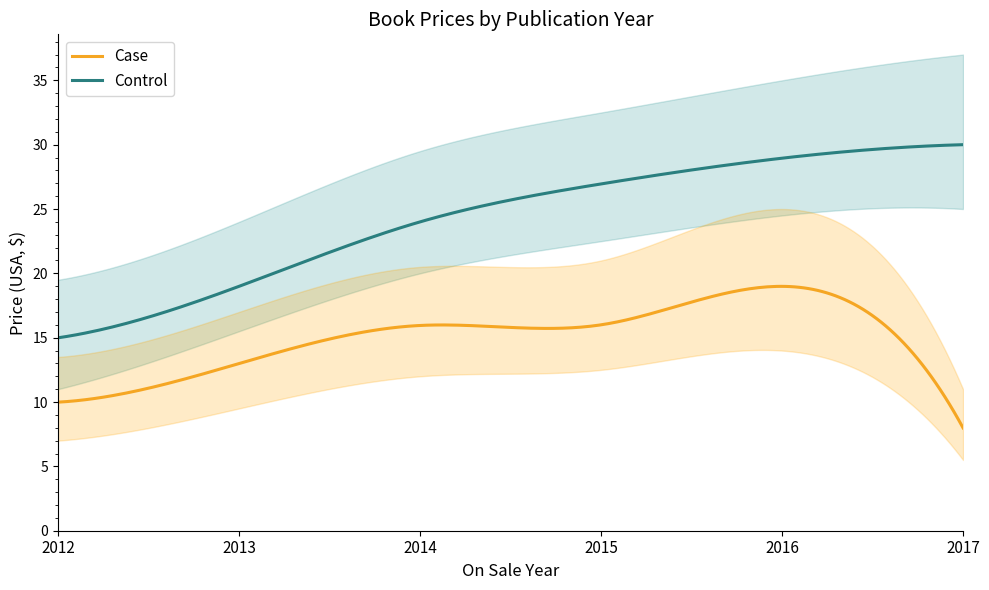

Which has a higher value, 2014 or 2017?

2014